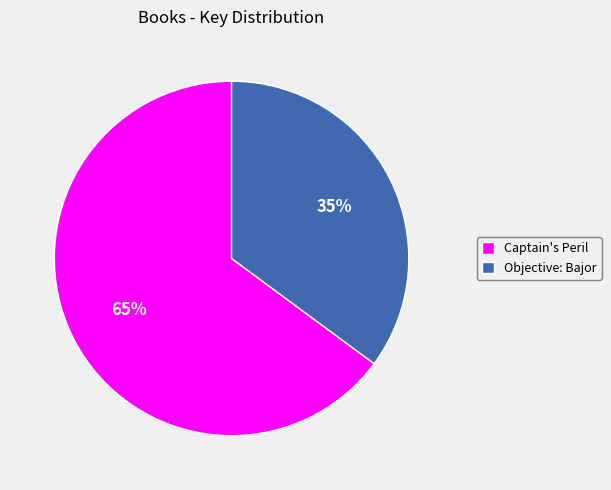

What percentage is the Objective: Bajor slice, to the nearest percent?

35%